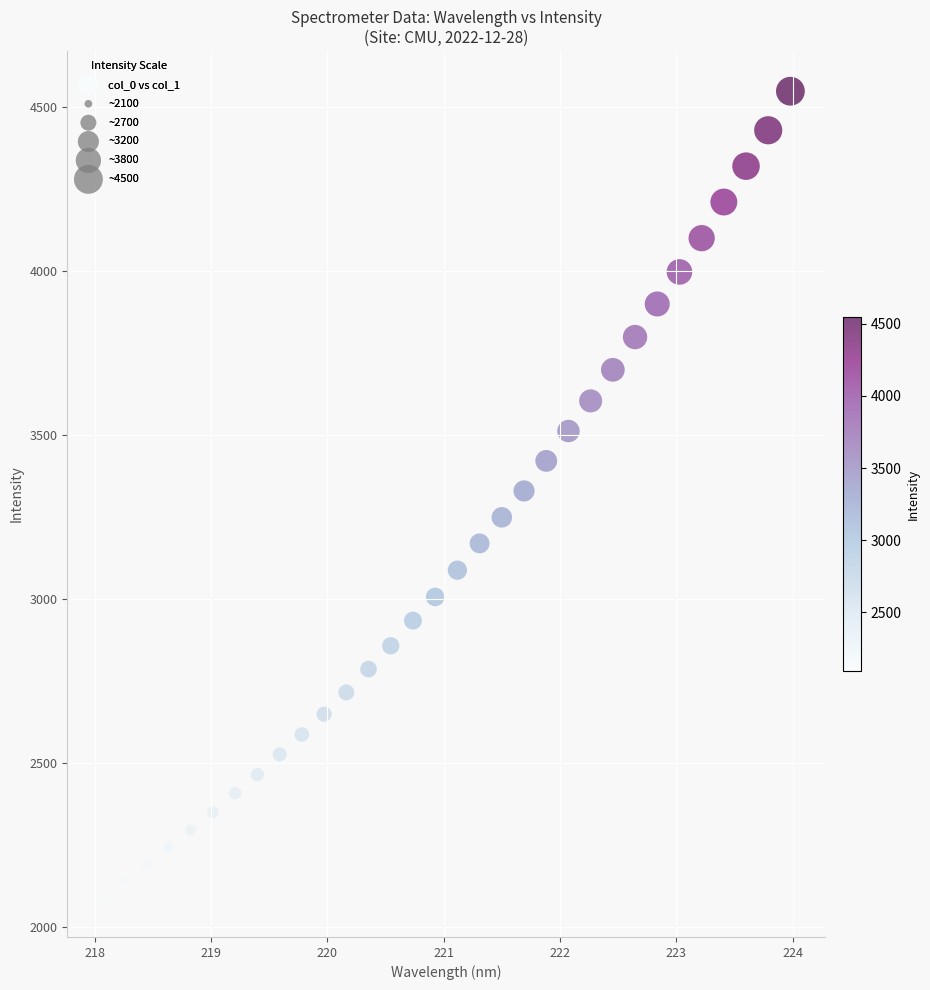

What is the range of Y values (max minus min)?

2456.1